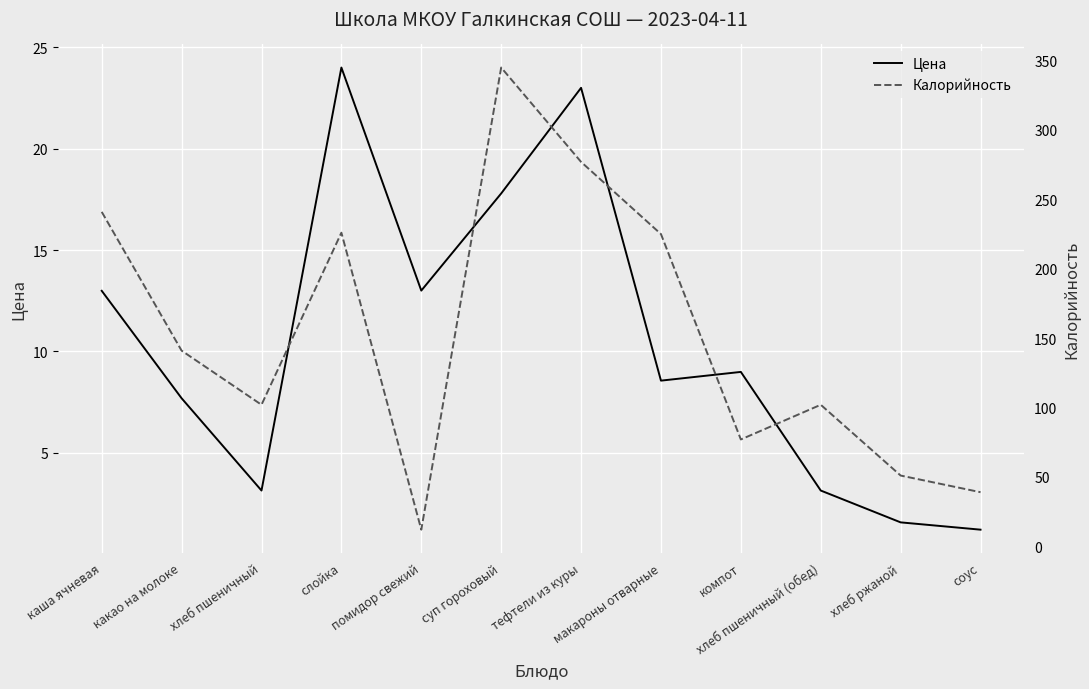

What is the label of the 3rd point from the right?

хлеб пшеничный (обед)